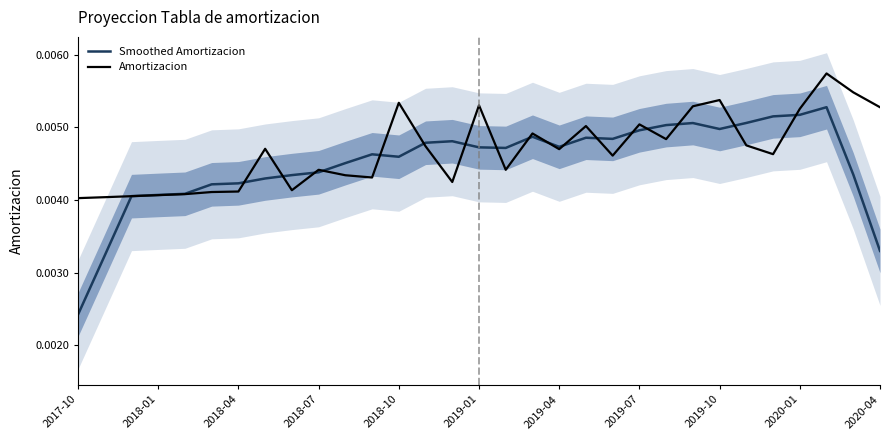

Where is Smoothed Amortizacion nearest to the value 0?

2017-10